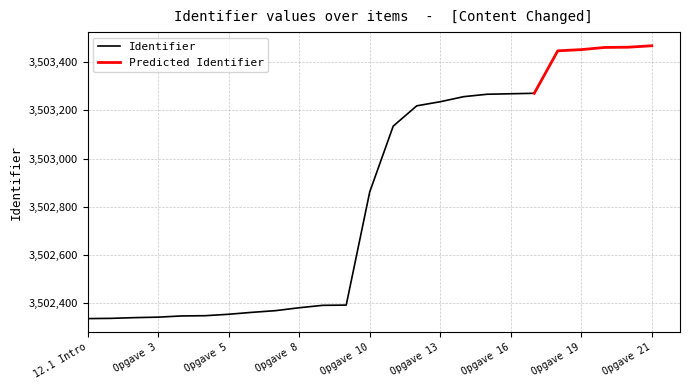

What is the value of the 10th point from the left?

3502382